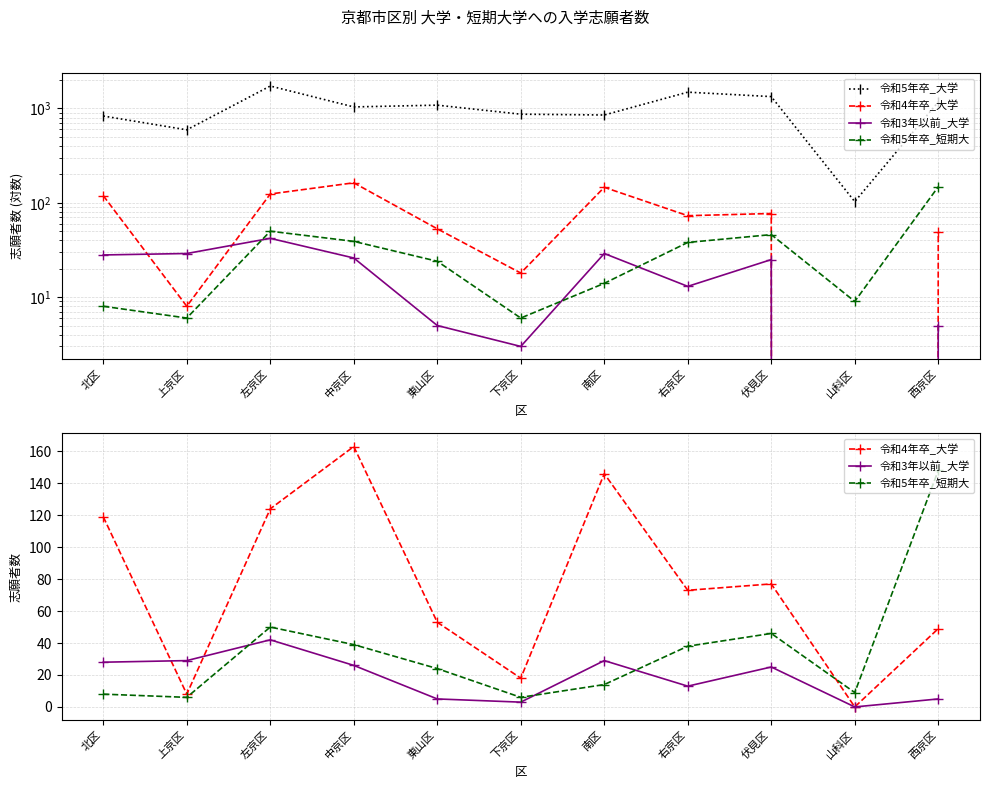

How many values in the 令和5年卒_短期大 series exceed 24?

5